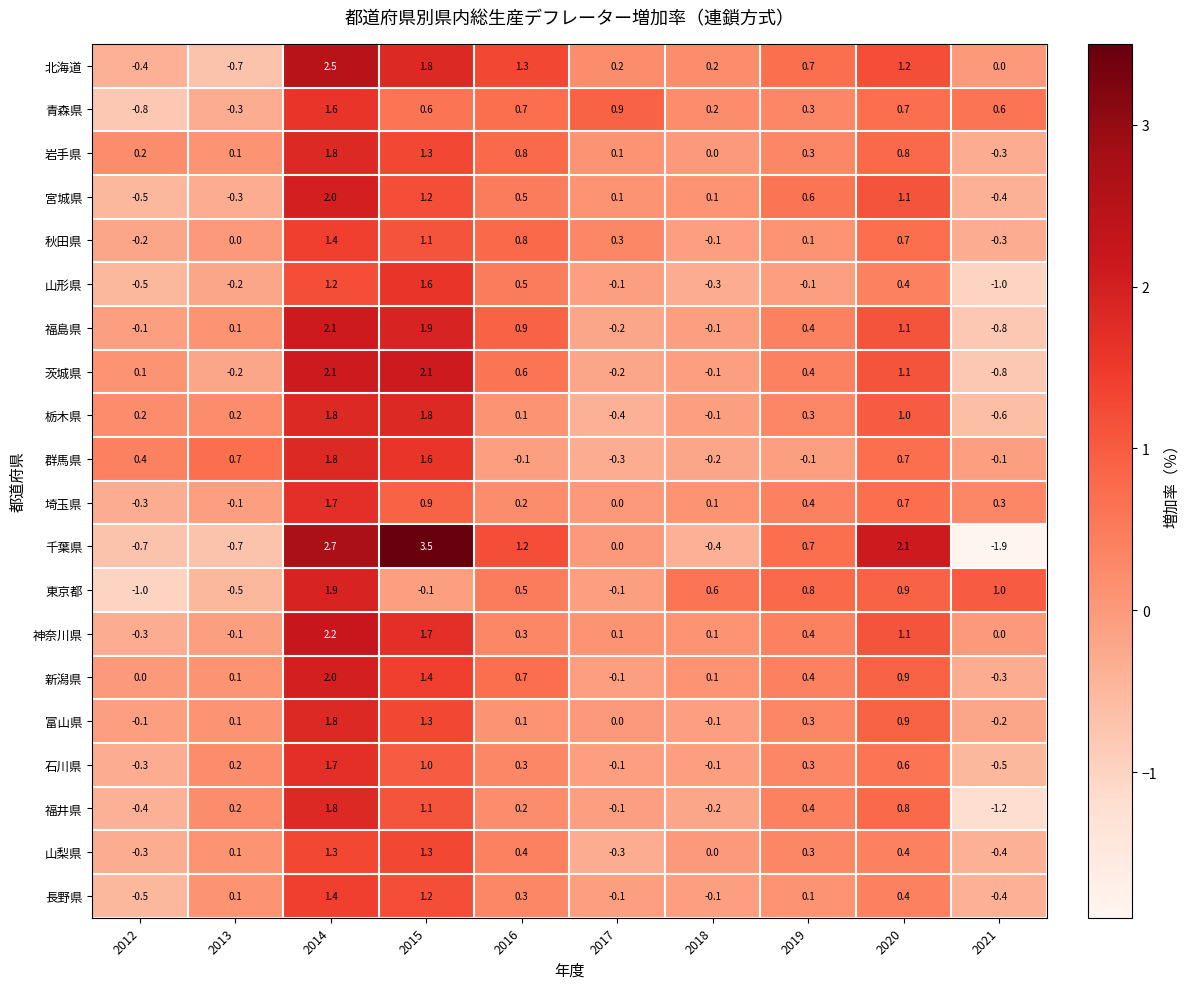

What value does the 東京都 series have at 2020?

0.9